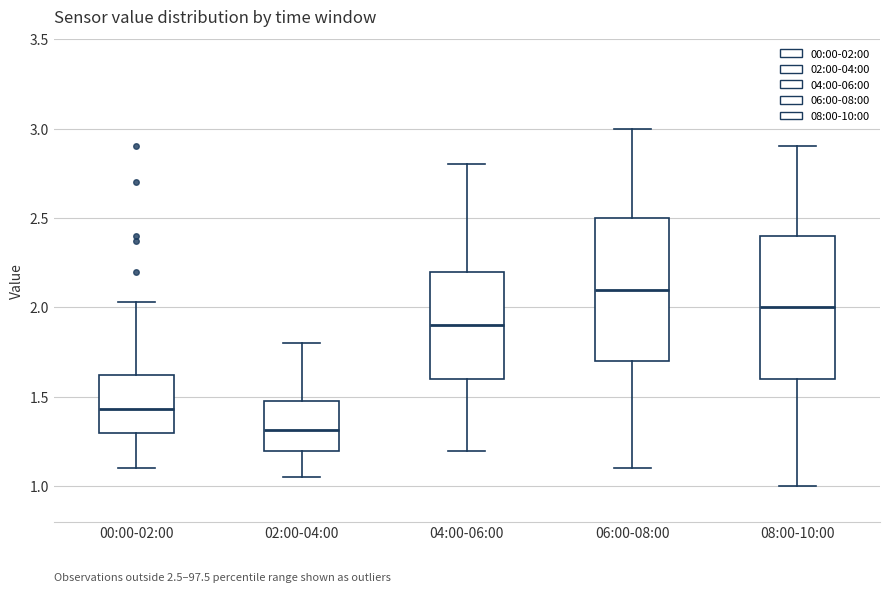

Which box's median line is the highest?

06:00-08:00